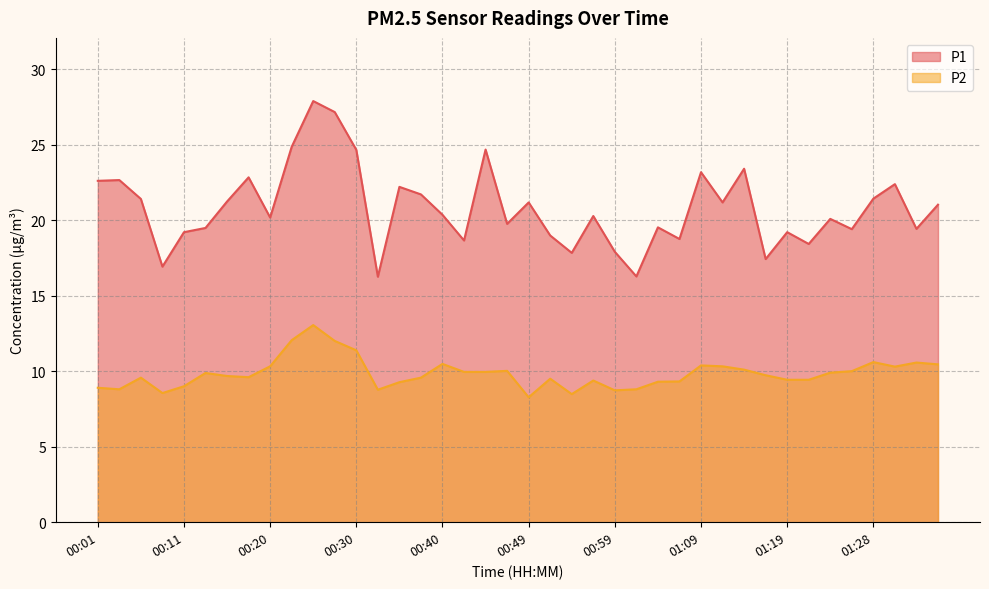

What is the difference between the maximum and minimum values in the P1 series?

11.6